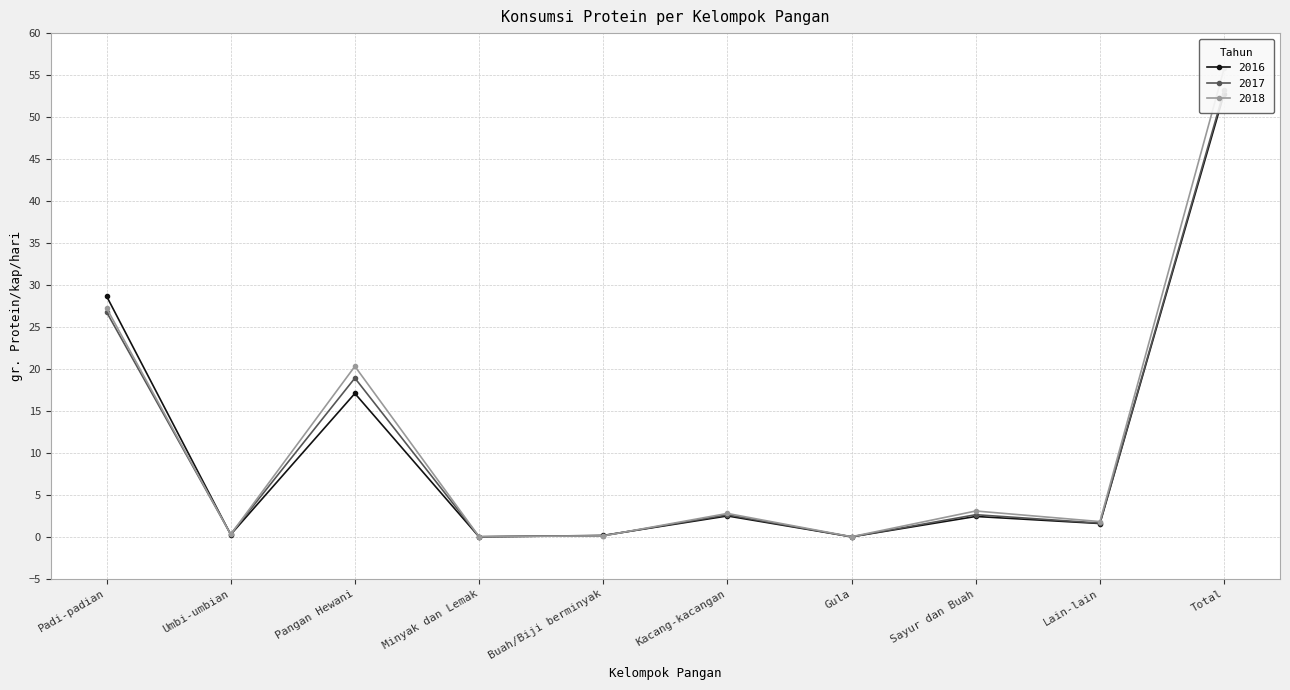

List the series in order of their peak value, lowest first.

2016, 2017, 2018